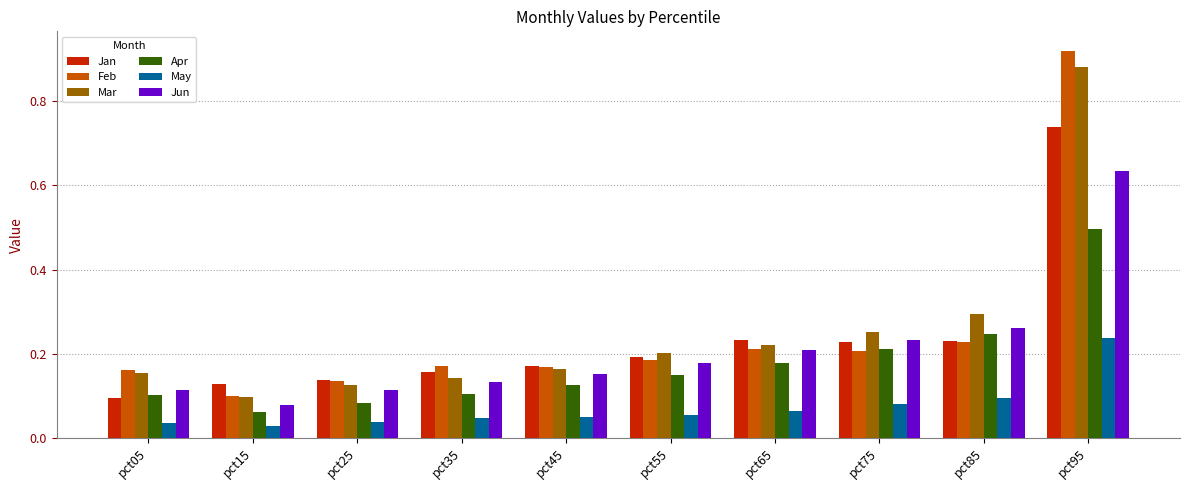

What is the sum of all Feb values?

2.5